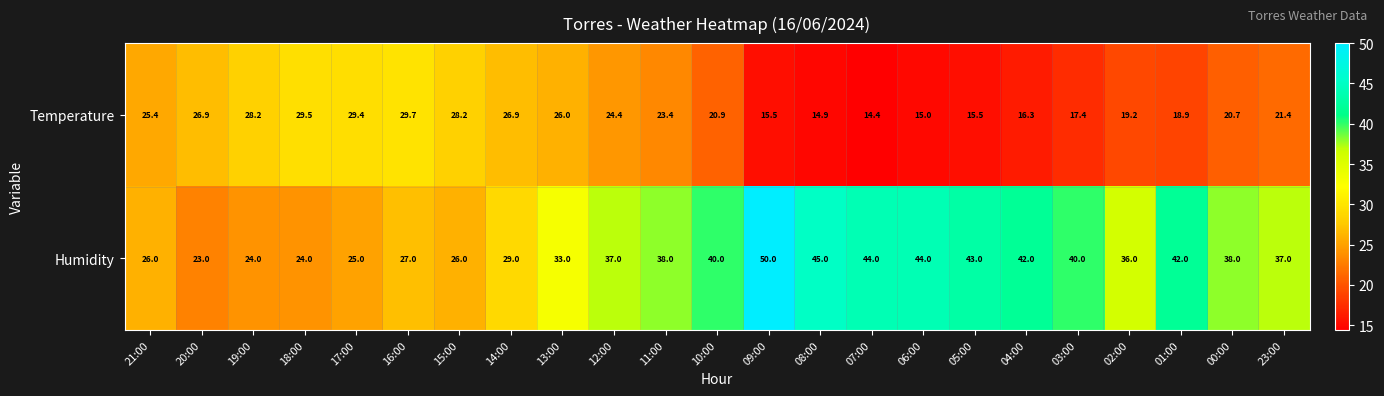

At 04:00, list the series in order from largest to smallest.

Humidity, Temperature